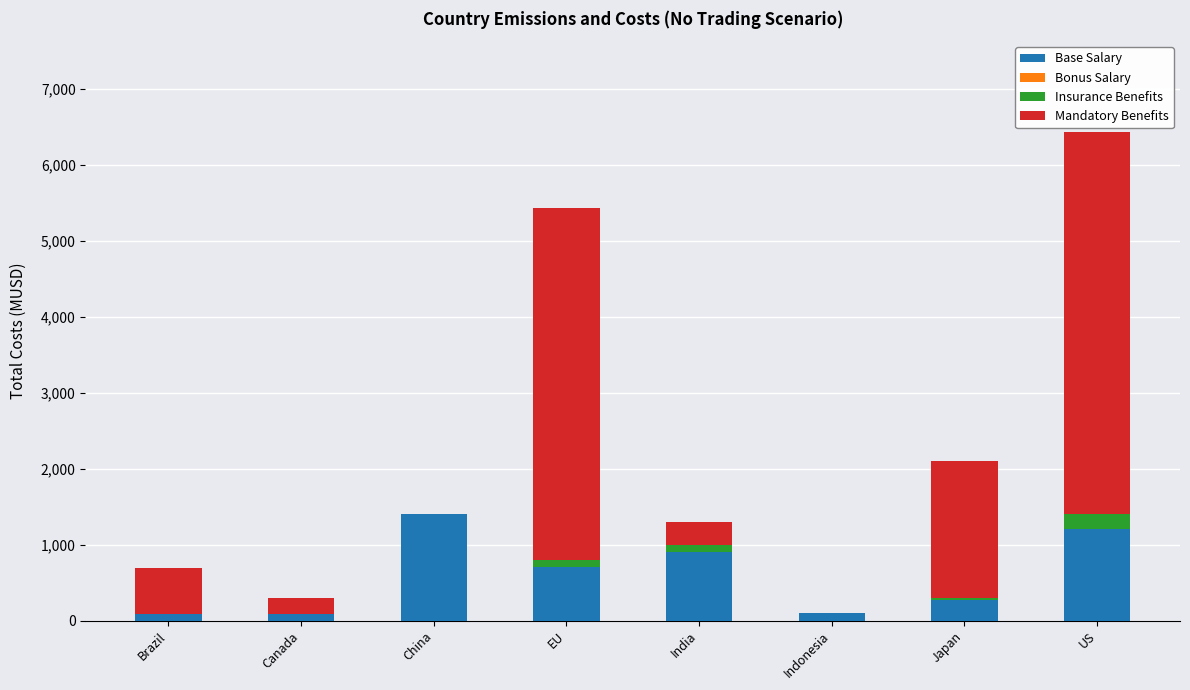

At which category is the sum across all series the highest?

US